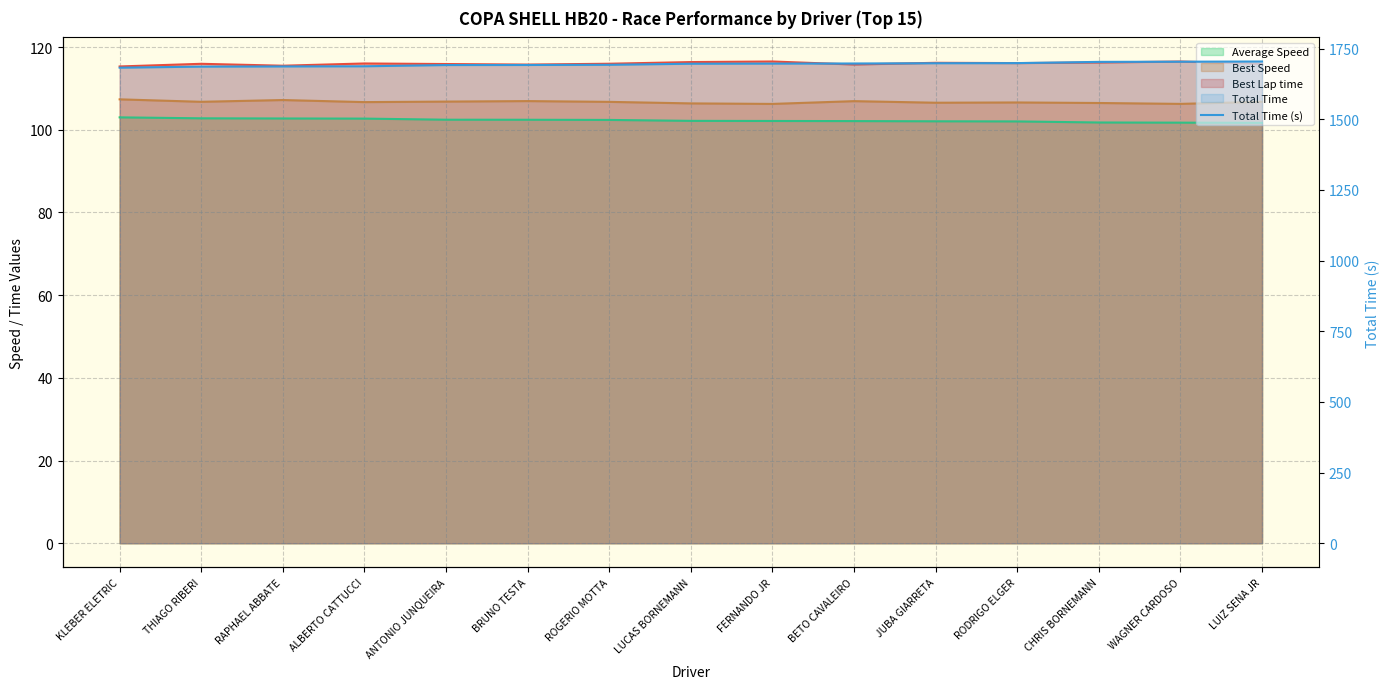

What is the value of the 6th point from the left?

1692.0